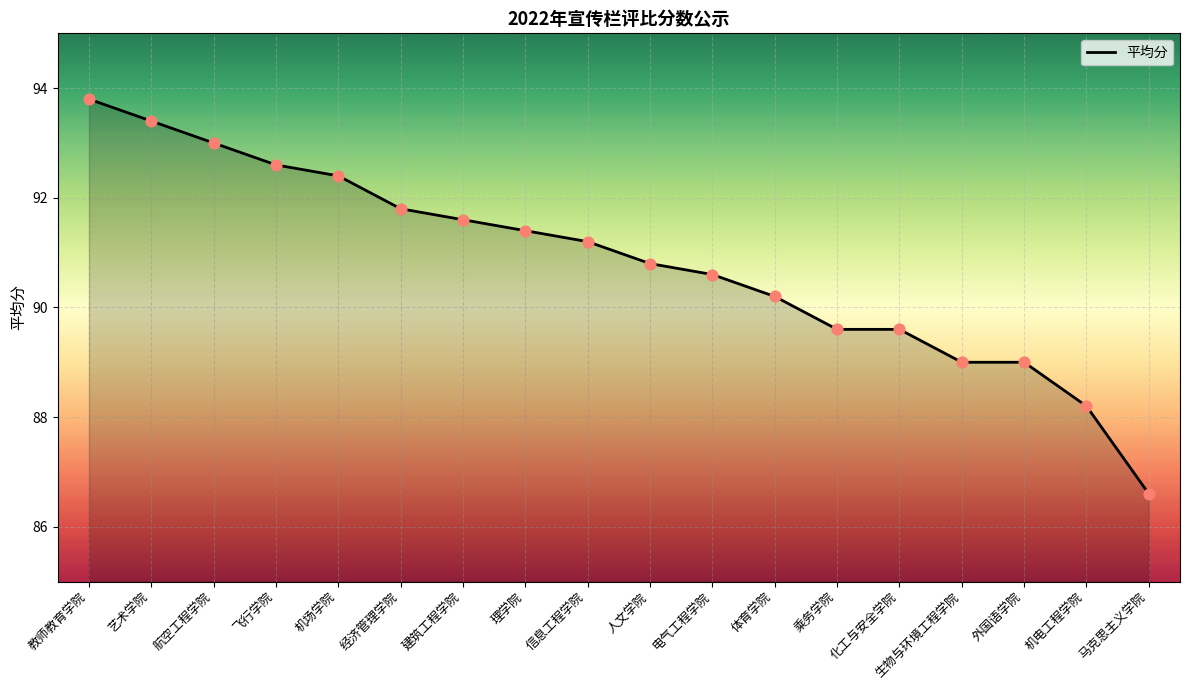

What is the change in value from 建筑工程学院 to 外国语学院?

-2.6